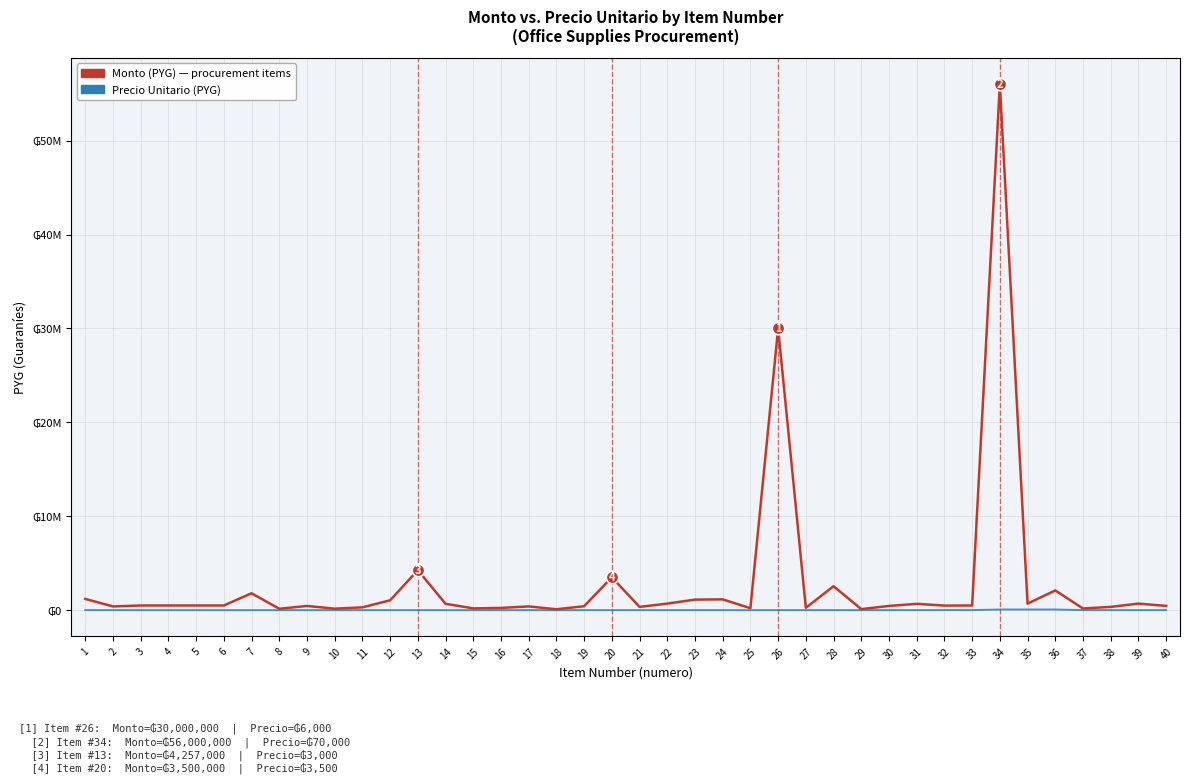

Is the value of Monto (PYG) — procurement items at 13 greater than the value of Precio Unitario (PYG) at 14?

Yes